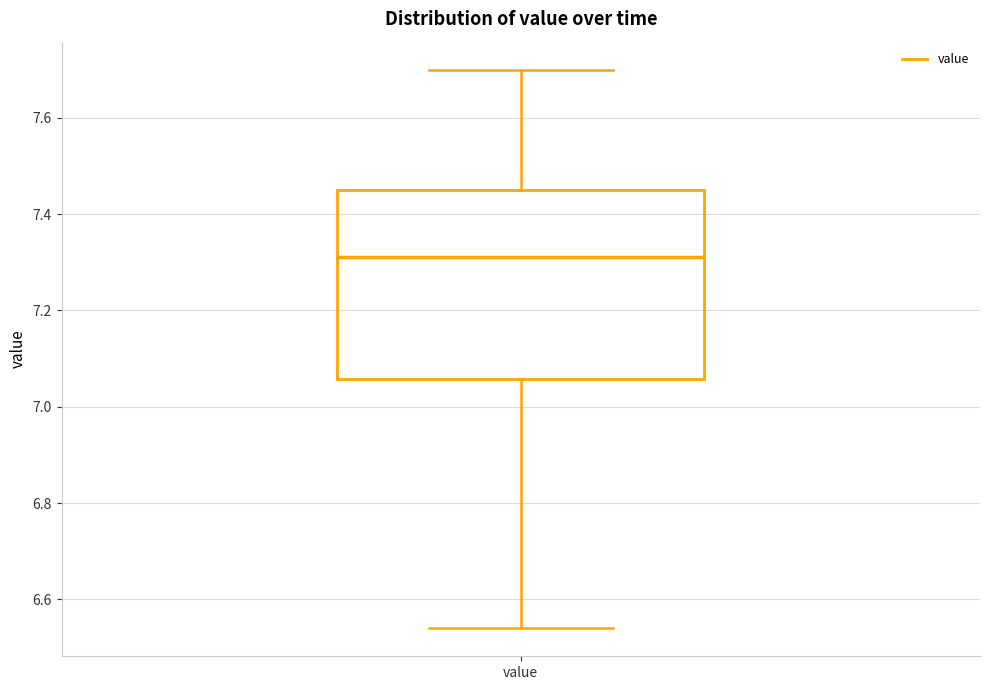

Where is the upper edge of the box for value on the y-axis? The values are not printed on the chart, so give them approximately, as read against the axis.

7.46